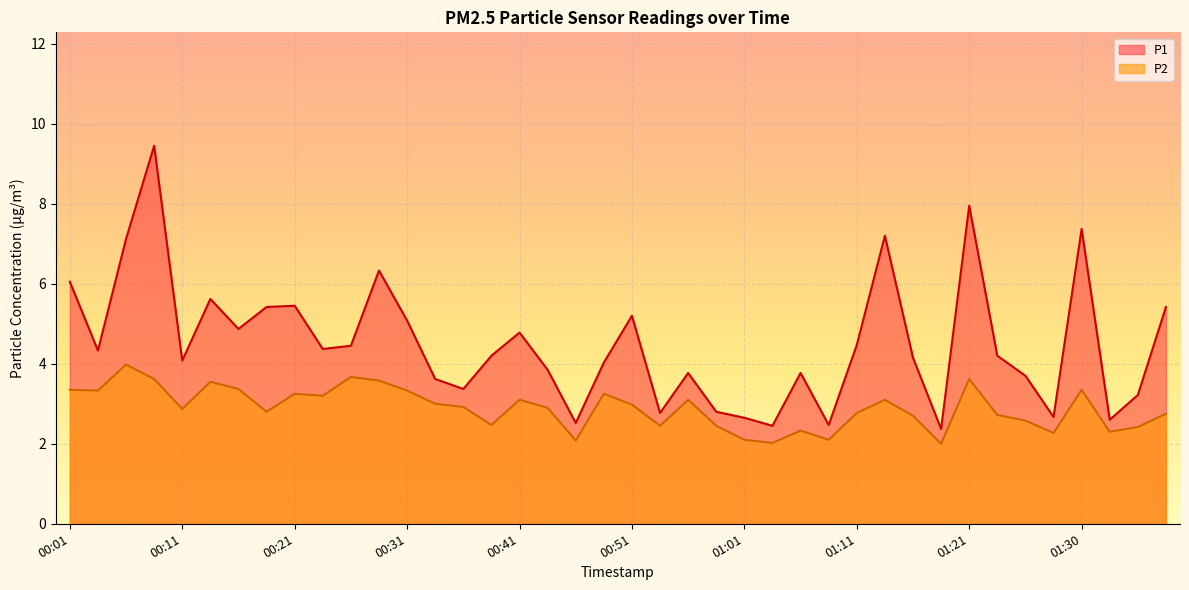

In P1, how many points are lower than both neighbors (excluding endpoints)?

12